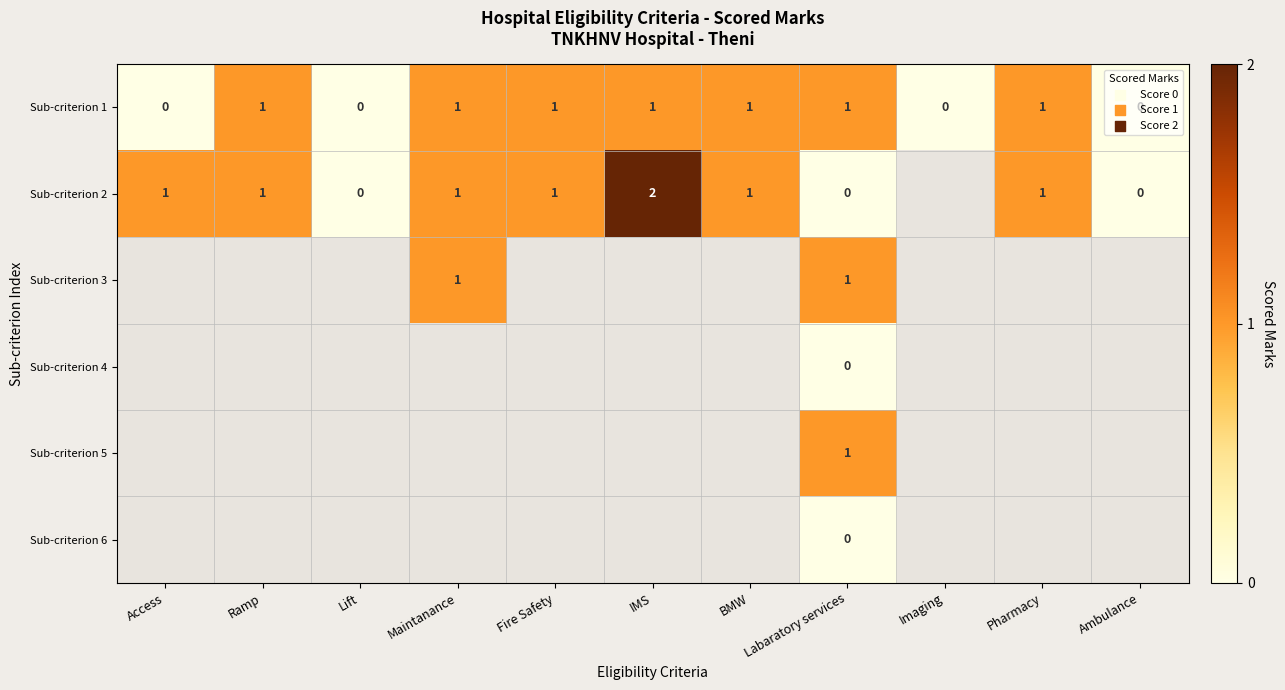

The value of Sub-criterion 3 at Maintanance is 2. True or false?

False